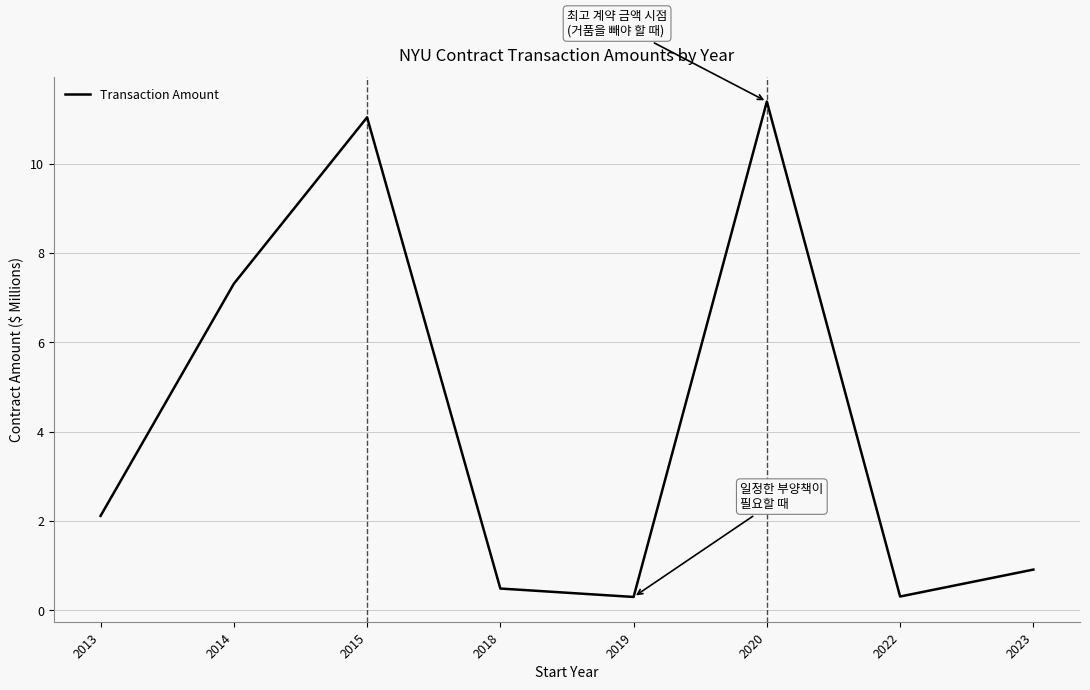

At which label does the data first exceed 2?

2013